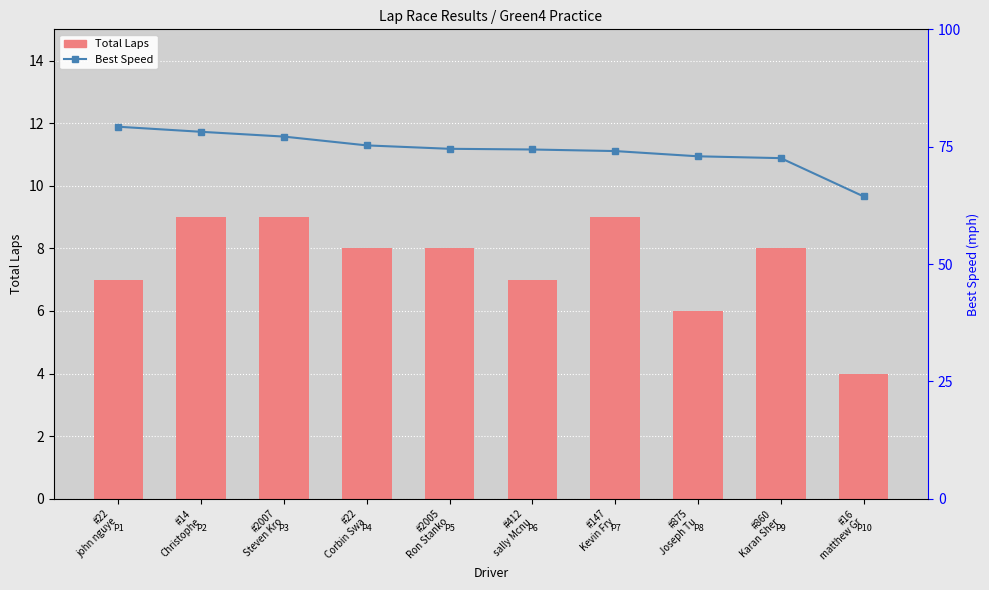

How many values in the Total Laps series are below 8?

4